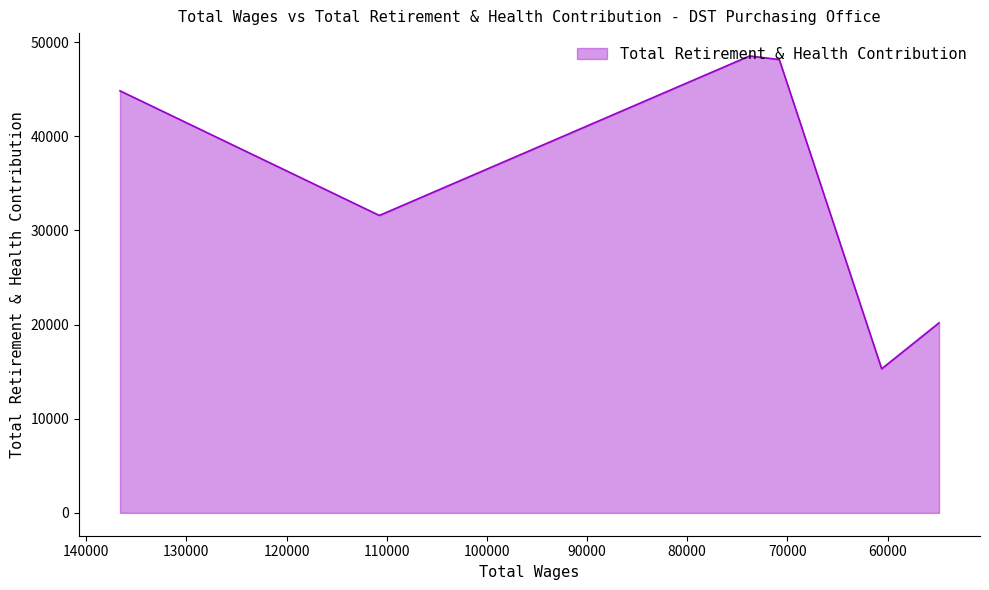

Rank the categories by value from highest to lowest.

73776, 70812, 136626, 110736, 54864, 60592